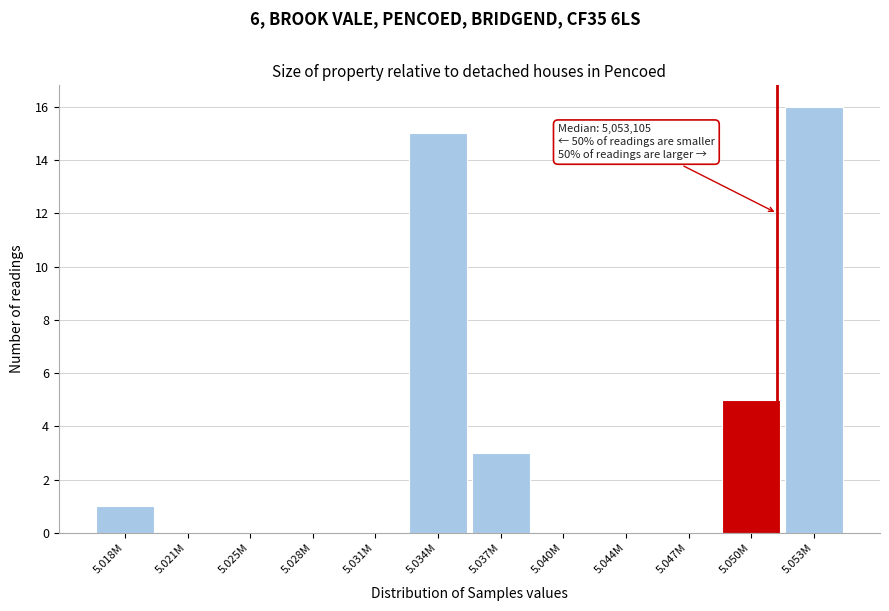

Reading right to left, extract all data points from this chart.

5.053M=16	5.050M=5	5.047M=0	5.044M=0	5.040M=0	5.037M=3	5.034M=15	5.031M=0	5.028M=0	5.025M=0	5.021M=0	5.018M=1